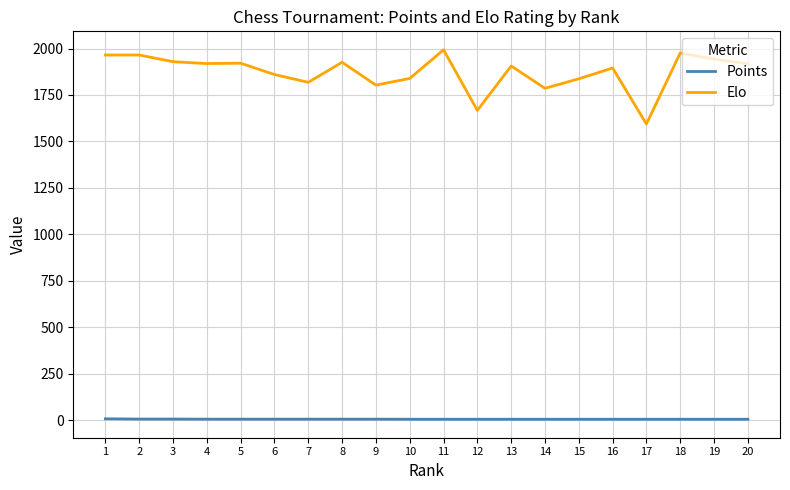

What is the minimum value for Elo?

1594.0